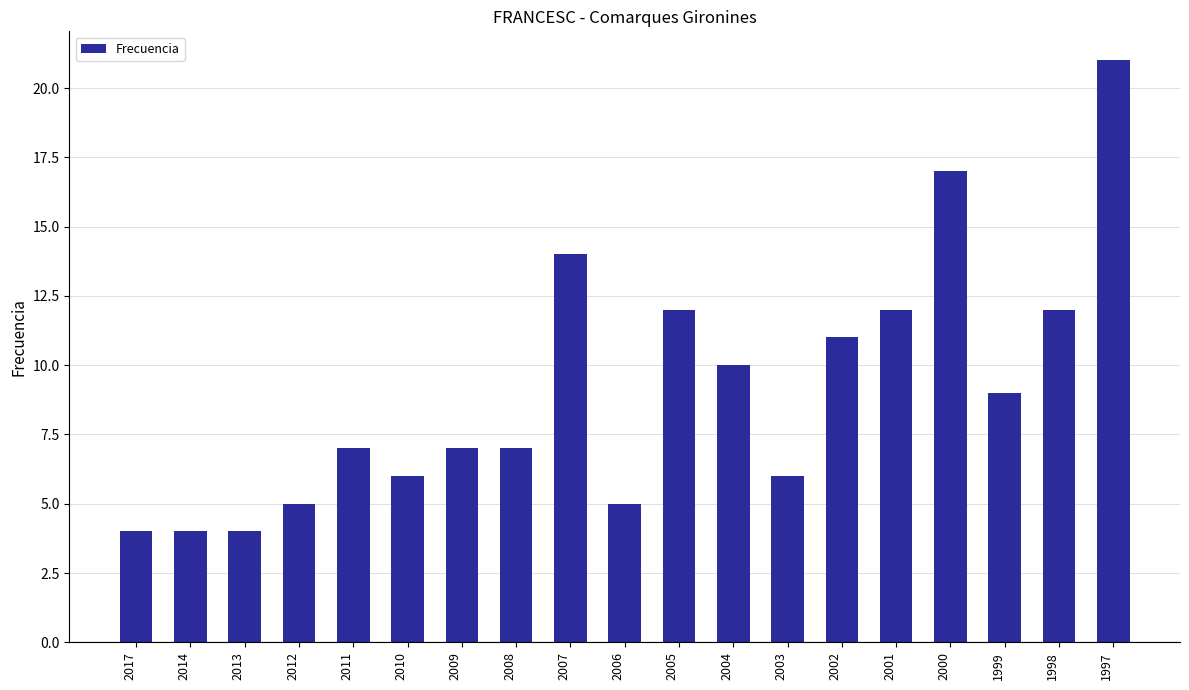

Reading left to right, list all the values displayed in this chart.

4	4	4	5	7	6	7	7	14	5	12	10	6	11	12	17	9	12	21